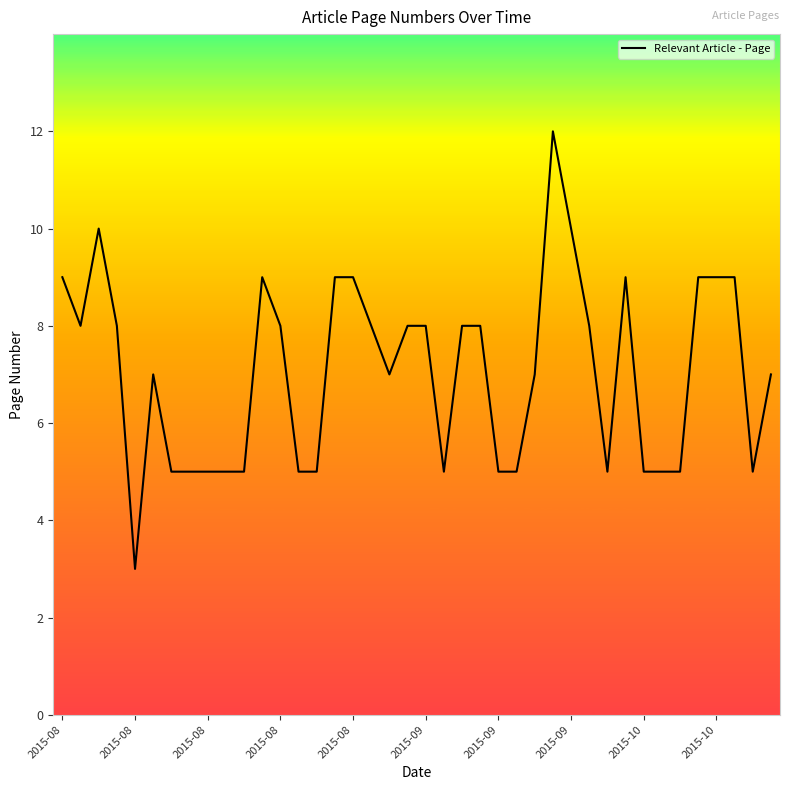

What is the minimum value shown in the chart?

3